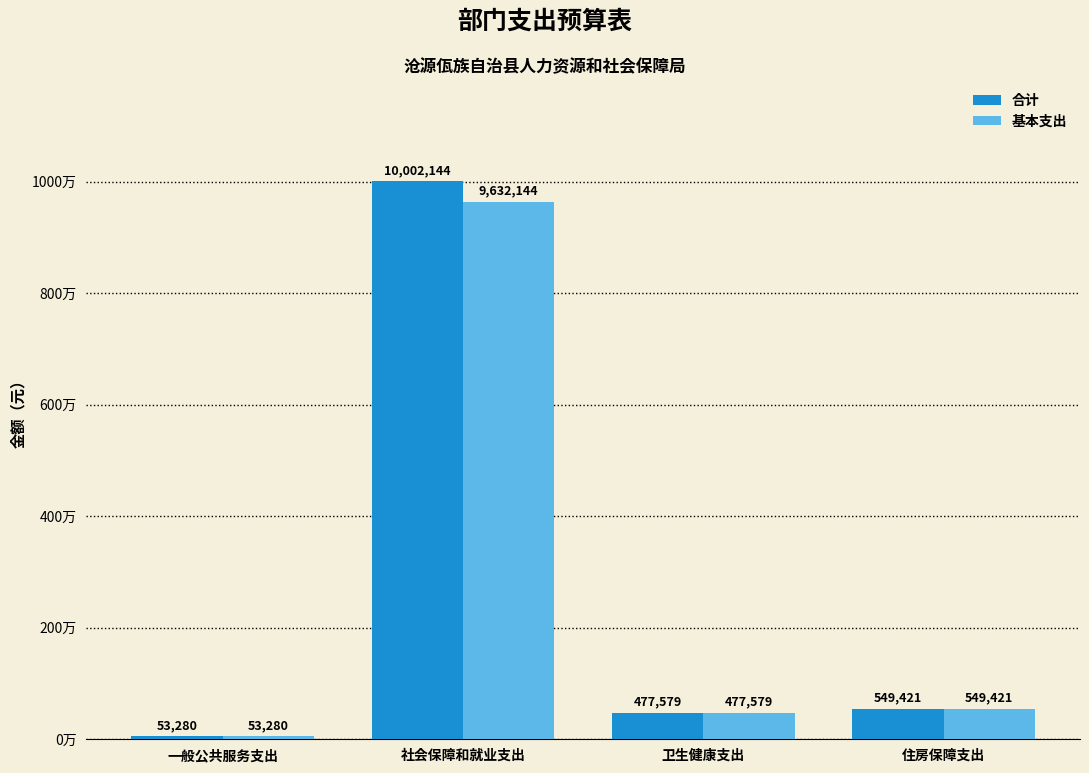

At 一般公共服务支出, list the series in order from largest to smallest.

合计, 基本支出